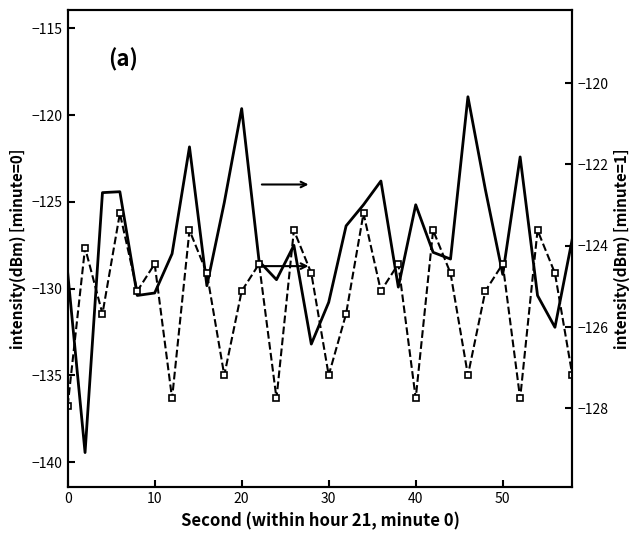

What is the average value of the intensity(dBm) minute=0 series?

-127.4